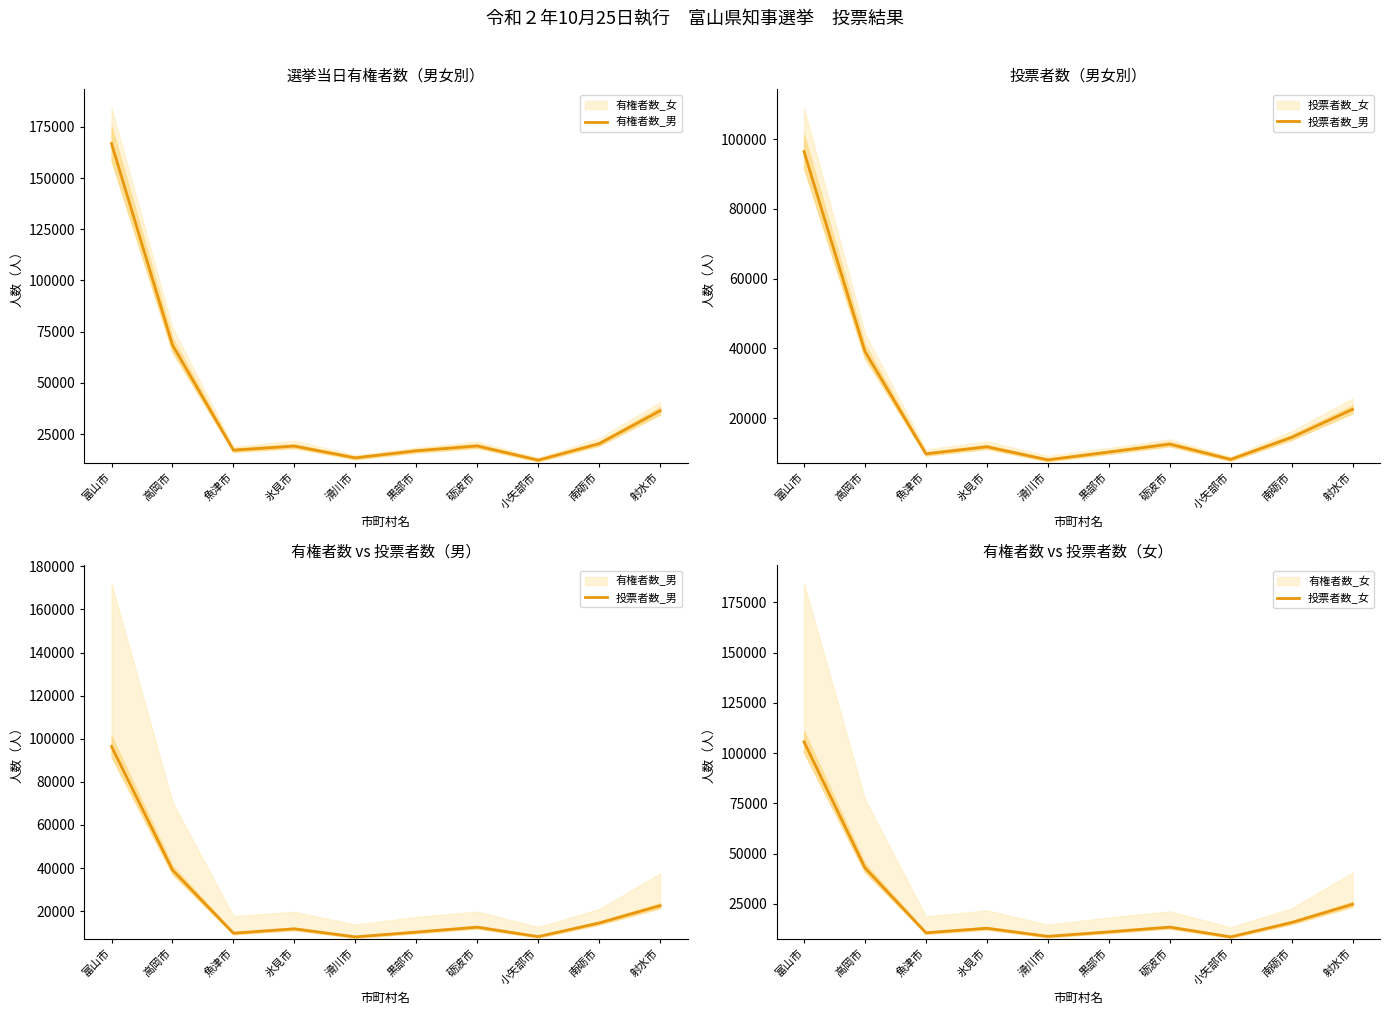

How many values in the 投票者数_男 series exceed 12541?

4